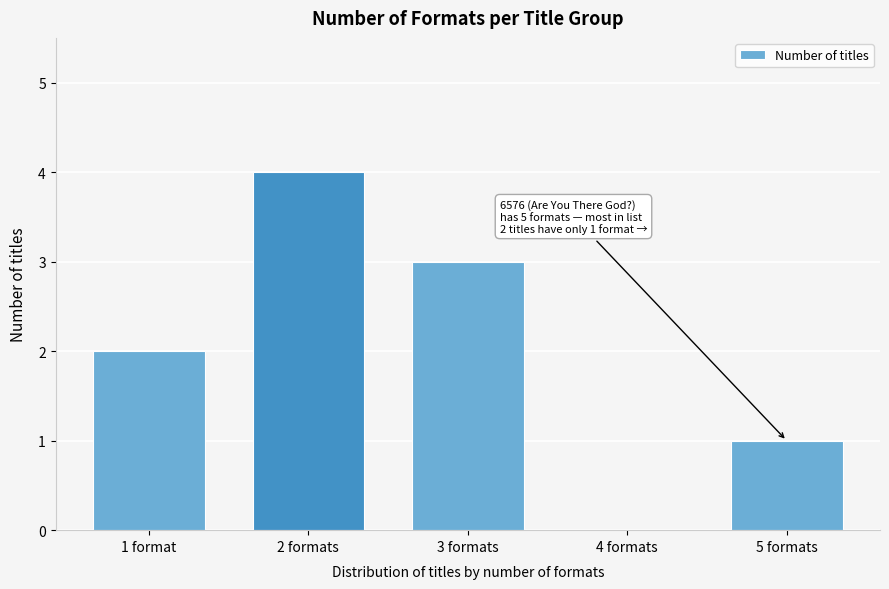

Reading left to right, extract all data points from this chart.

1 format=2	2 formats=4	3 formats=3	4 formats=0	5 formats=1